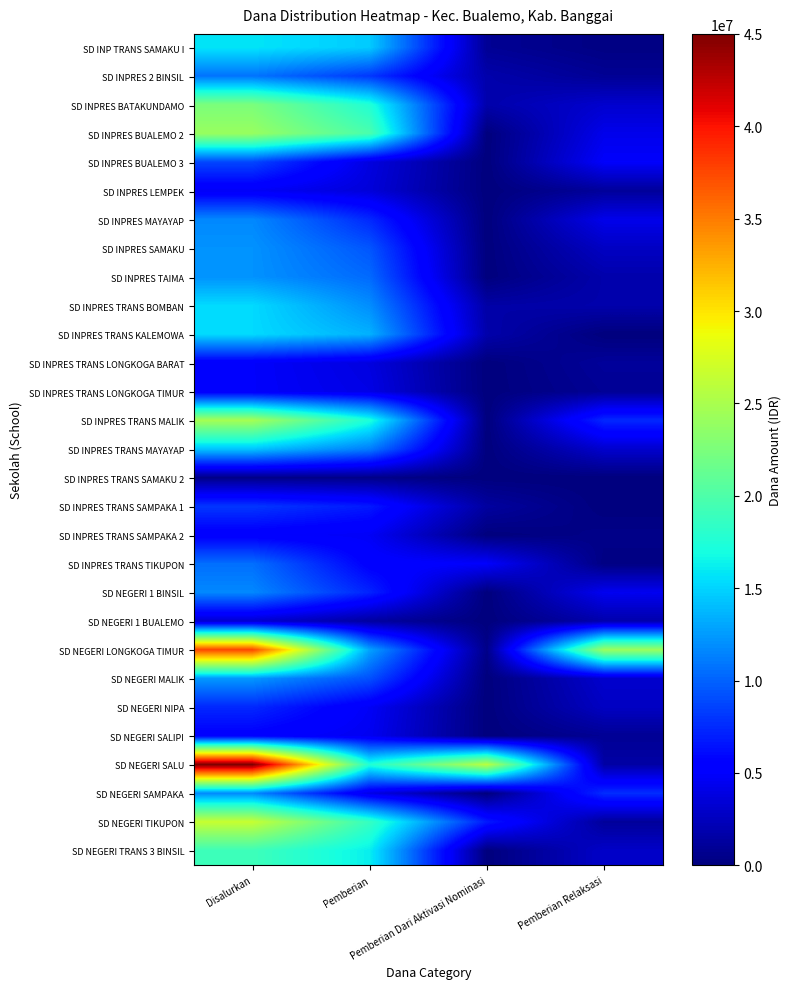

Reading left to right, extract all data points from this chart.

SD INP TRANS SAMAKU I: Disalurkan=15750000	Pemberian=14625000	Pemberian Dari Aktivasi Nominasi=900000	Pemberian Relaksasi=225000
SD INPRES 2 BINSIL: Disalurkan=10800000	Pemberian=8100000	Pemberian Dari Aktivasi Nominasi=1800000	Pemberian Relaksasi=900000
SD INPRES BATAKUNDAMO: Disalurkan=22500000	Pemberian=17550000	Pemberian Dari Aktivasi Nominasi=1800000	Pemberian Relaksasi=3150000
SD INPRES BUALEMO 2: Disalurkan=24075000	Pemberian=19800000	Pemberian Dari Aktivasi Nominasi=0	Pemberian Relaksasi=4275000
SD INPRES BUALEMO 3: Disalurkan=8775000	Pemberian=3825000	Pemberian Dari Aktivasi Nominasi=0	Pemberian Relaksasi=4950000
SD INPRES LEMPEK: Disalurkan=4725000	Pemberian=3600000	Pemberian Dari Aktivasi Nominasi=0	Pemberian Relaksasi=1125000
SD INPRES MAYAYAP: Disalurkan=11700000	Pemberian=7425000	Pemberian Dari Aktivasi Nominasi=0	Pemberian Relaksasi=4275000
SD INPRES SAMAKU: Disalurkan=12150000	Pemberian=9450000	Pemberian Dari Aktivasi Nominasi=0	Pemberian Relaksasi=2700000
SD INPRES TAIMA: Disalurkan=12150000	Pemberian=10350000	Pemberian Dari Aktivasi Nominasi=0	Pemberian Relaksasi=1800000
SD INPRES TRANS BOMBAN: Disalurkan=15300000	Pemberian=11925000	Pemberian Dari Aktivasi Nominasi=1575000	Pemberian Relaksasi=1800000
SD INPRES TRANS KALEMOWA: Disalurkan=15300000	Pemberian=13500000	Pemberian Dari Aktivasi Nominasi=1800000	Pemberian Relaksasi=0
SD INPRES TRANS LONGKOGA BARAT: Disalurkan=4950000	Pemberian=3825000	Pemberian Dari Aktivasi Nominasi=0	Pemberian Relaksasi=1125000
SD INPRES TRANS LONGKOGA TIMUR: Disalurkan=4950000	Pemberian=4050000	Pemberian Dari Aktivasi Nominasi=0	Pemberian Relaksasi=900000
SD INPRES TRANS MALIK: Disalurkan=24750000	Pemberian=17325000	Pemberian Dari Aktivasi Nominasi=0	Pemberian Relaksasi=7425000
SD INPRES TRANS MAYAYAP: Disalurkan=14400000	Pemberian=11250000	Pemberian Dari Aktivasi Nominasi=0	Pemberian Relaksasi=3150000
SD INPRES TRANS SAMAKU 2: Disalurkan=450000	Pemberian=450000	Pemberian Dari Aktivasi Nominasi=0	Pemberian Relaksasi=0
SD INPRES TRANS SAMPAKA 1: Disalurkan=8100000	Pemberian=6750000	Pemberian Dari Aktivasi Nominasi=1350000	Pemberian Relaksasi=0
SD INPRES TRANS SAMPAKA 2: Disalurkan=5175000	Pemberian=4725000	Pemberian Dari Aktivasi Nominasi=0	Pemberian Relaksasi=450000
SD INPRES TRANS TIKUPON: Disalurkan=10575000	Pemberian=5400000	Pemberian Dari Aktivasi Nominasi=4950000	Pemberian Relaksasi=225000
SD NEGERI 1 BINSIL: Disalurkan=11700000	Pemberian=7200000	Pemberian Dari Aktivasi Nominasi=0	Pemberian Relaksasi=4500000
SD NEGERI 1 BUALEMO: Disalurkan=3150000	Pemberian=1350000	Pemberian Dari Aktivasi Nominasi=0	Pemberian Relaksasi=1800000
SD NEGERI LONGKOGA TIMUR: Disalurkan=37575000	Pemberian=12825000	Pemberian Dari Aktivasi Nominasi=450000	Pemberian Relaksasi=24300000
SD NEGERI MALIK: Disalurkan=12375000	Pemberian=9225000	Pemberian Dari Aktivasi Nominasi=0	Pemberian Relaksasi=3150000
SD NEGERI NIPA: Disalurkan=7425000	Pemberian=4725000	Pemberian Dari Aktivasi Nominasi=0	Pemberian Relaksasi=2700000
SD NEGERI SALIPI: Disalurkan=5400000	Pemberian=4500000	Pemberian Dari Aktivasi Nominasi=0	Pemberian Relaksasi=900000
SD NEGERI SALU: Disalurkan=45000000	Pemberian=17550000	Pemberian Dari Aktivasi Nominasi=25875000	Pemberian Relaksasi=1575000
SD NEGERI SAMPAKA: Disalurkan=11700000	Pemberian=4050000	Pemberian Dari Aktivasi Nominasi=0	Pemberian Relaksasi=7650000
SD NEGERI TIKUPON: Disalurkan=26550000	Pemberian=18675000	Pemberian Dari Aktivasi Nominasi=6750000	Pemberian Relaksasi=1125000
SD NEGERI TRANS 3 BINSIL: Disalurkan=19125000	Pemberian=16200000	Pemberian Dari Aktivasi Nominasi=0	Pemberian Relaksasi=2925000